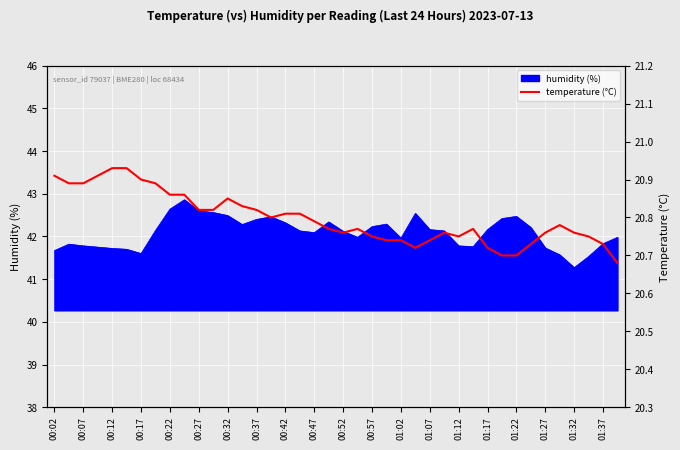

Reading right to left, what are all the values shown in this chart?

20.7	20.7	20.8	20.8	20.8	20.8	20.7	20.7	20.7	20.7	20.8	20.8	20.8	20.7	20.7	20.7	20.7	20.8	20.8	20.8	20.8	20.8	20.8	20.8	20.8	20.8	20.8	20.9	20.8	20.8	20.9	20.9	20.9	20.9	20.9	20.9	20.9	20.9	20.9	20.9